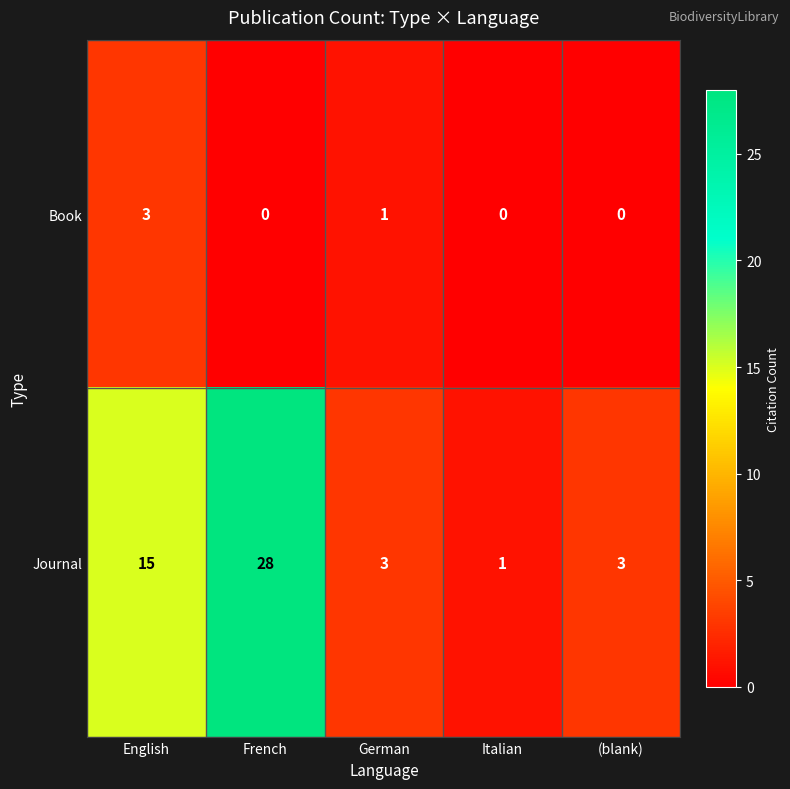

Reading left to right, list all the values displayed in this chart.

Book: English=3	French=0	German=1	Italian=0	(blank)=0
Journal: English=15	French=28	German=3	Italian=1	(blank)=3